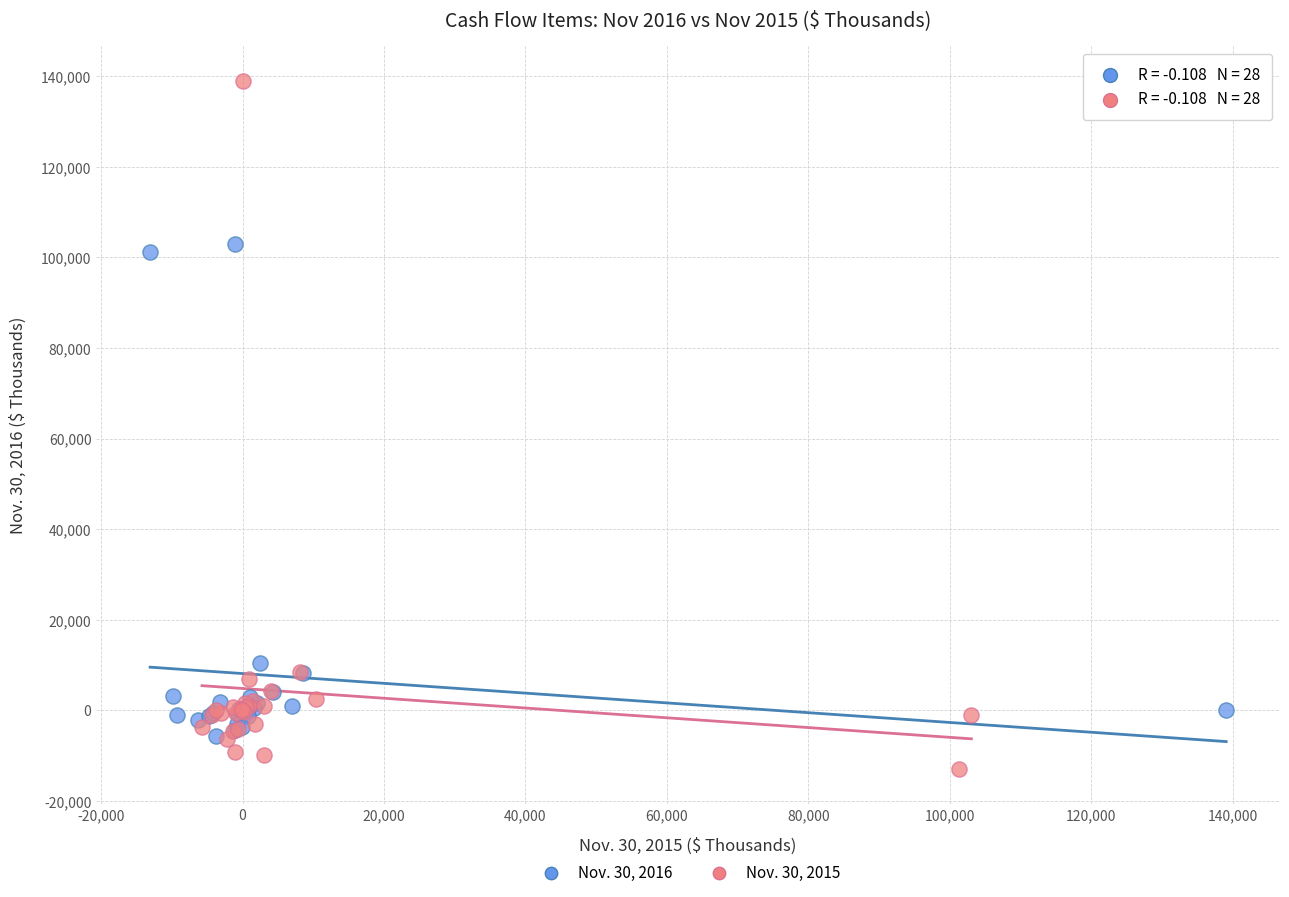

Which series reaches the maximum Y coordinate?

Nov. 30, 2015